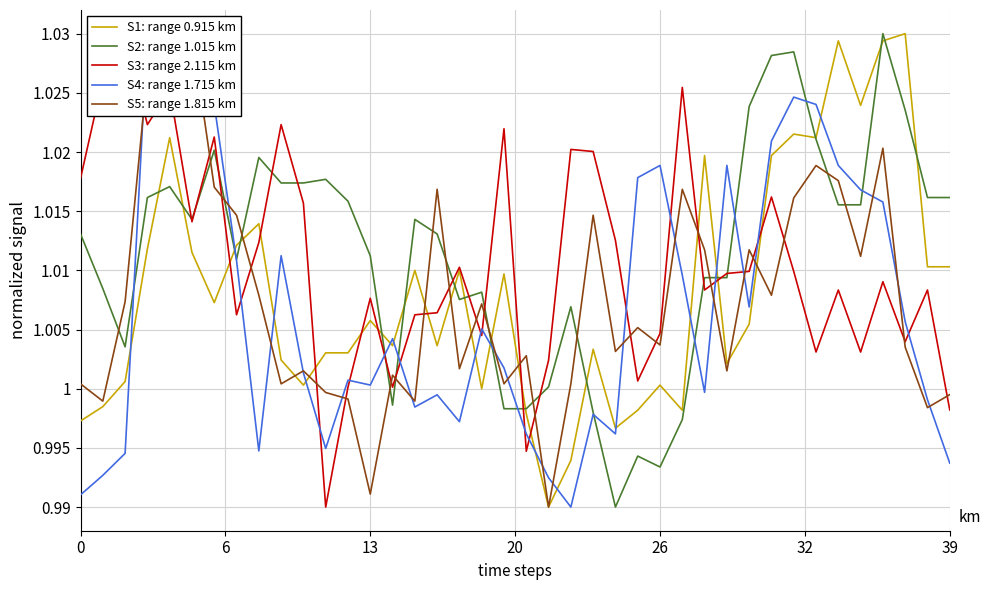

Which series ends up on top after the final intersection of S4: range 1.715 km and S5: range 1.815 km?

S5: range 1.815 km